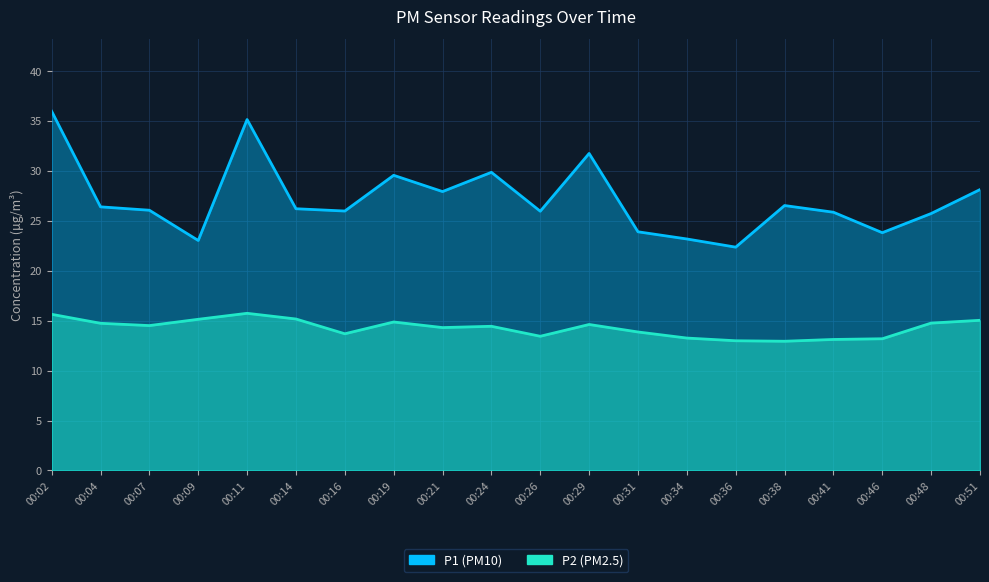

What are all the series names shown in the legend?

P1, P2